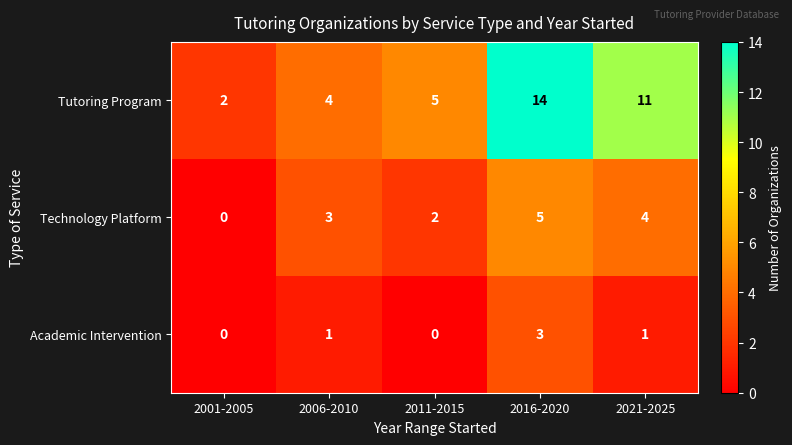

Rank the categories by Technology Platform value from highest to lowest.

2016-2020, 2021-2025, 2006-2010, 2011-2015, 2001-2005